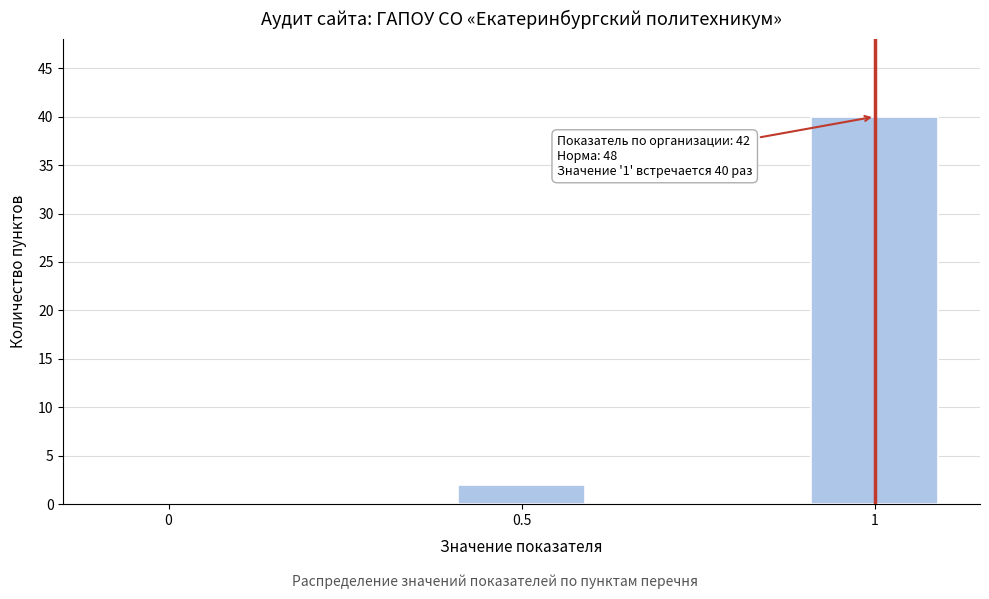

Reading right to left, transcribe all the data shown in this chart.

1=40	0.5=2	0=0